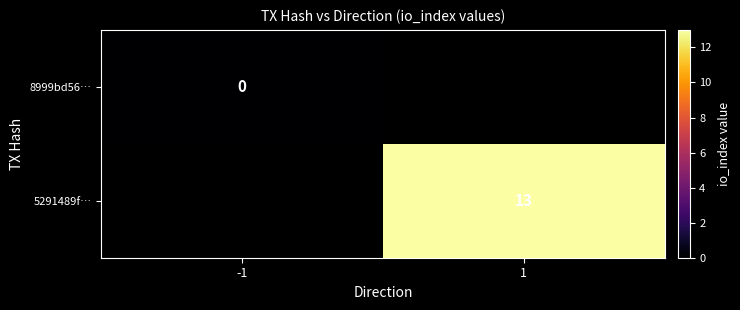

The 5291489f… series shows 22 at 1. True or false?

False